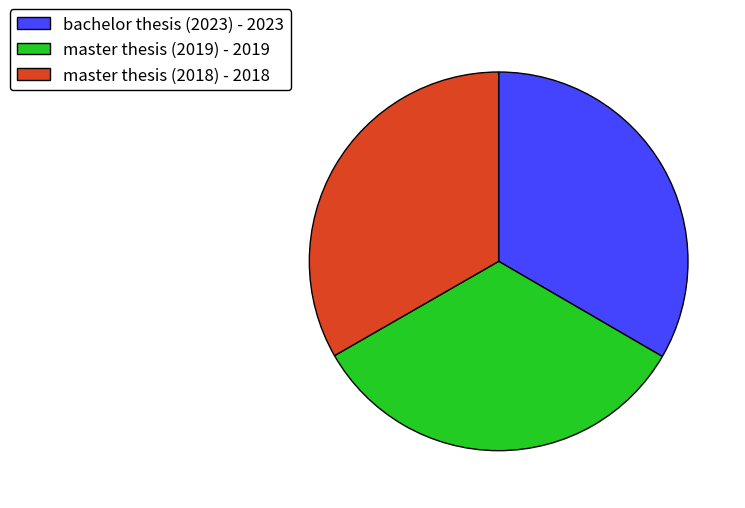

Is there any slice that represents more than half of the pie?

No